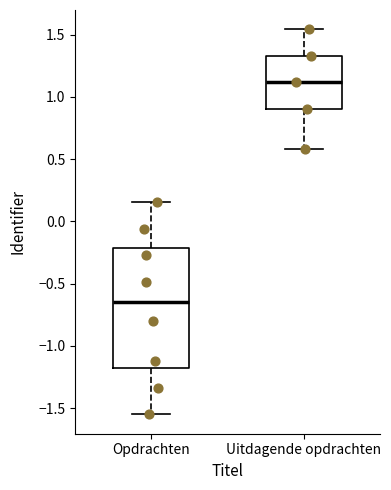

Reading left to right, transcribe this box plot: for each box, give where its median line is, the range the box spans, and where its two whiskers end, as read against the y-axis. The values are not printed on the chart, so give them approximately, as read against the axis.

Opdrachten: median -0.65, box -1.20 to -0.20, whiskers -1.55 to 0.15
Uitdagende opdrachten: median 1.10, box 0.90 to 1.35, whiskers 0.60 to 1.55